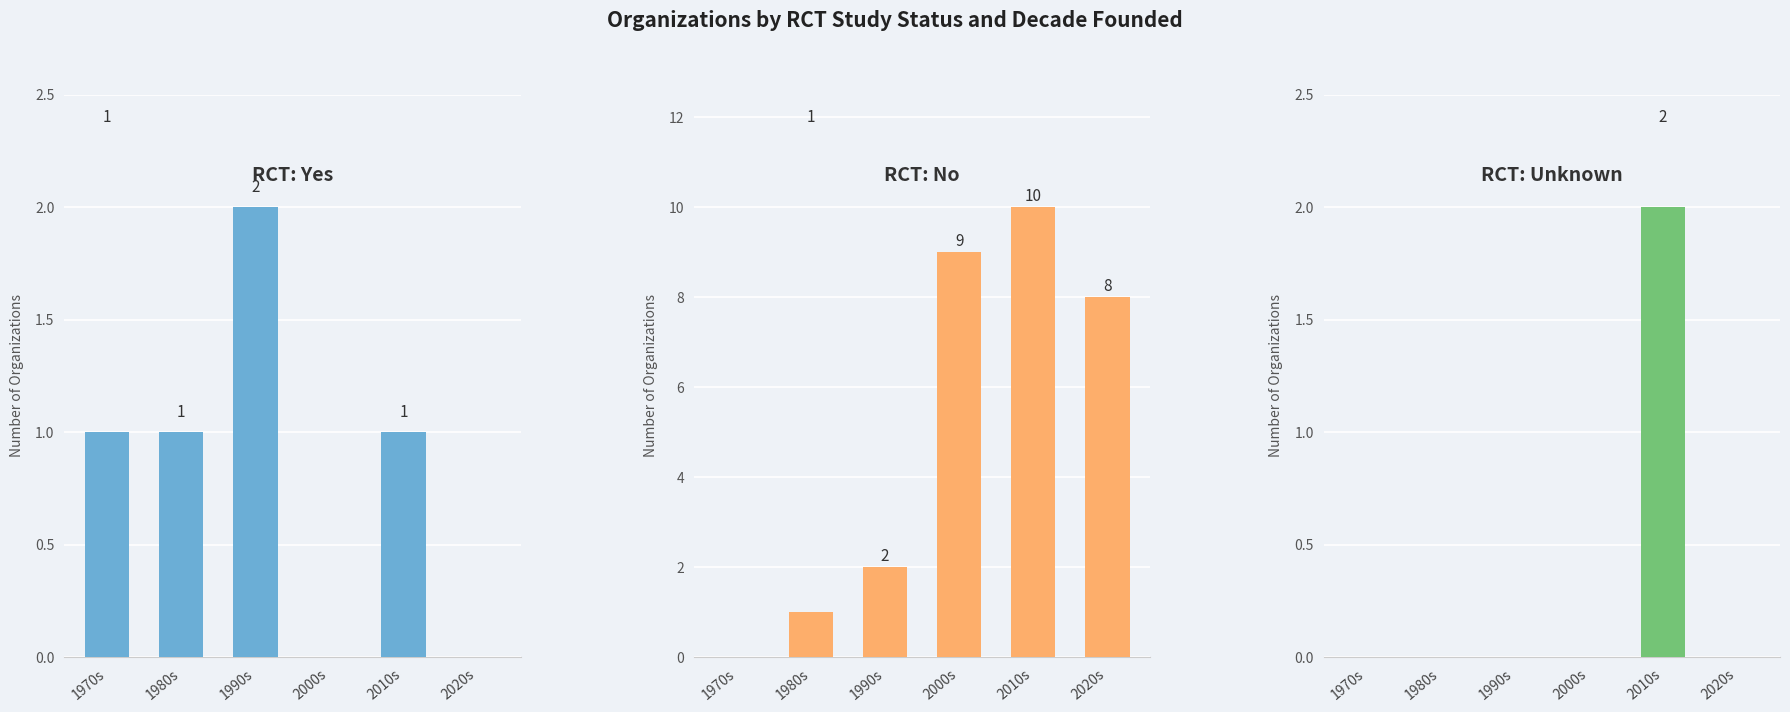

Reading right to left, list all the values displayed in this chart.

RCT: Yes: 0	1	0	2	1	1
RCT: No: 8	10	9	2	1	0
RCT: Unknown: 0	2	0	0	0	0